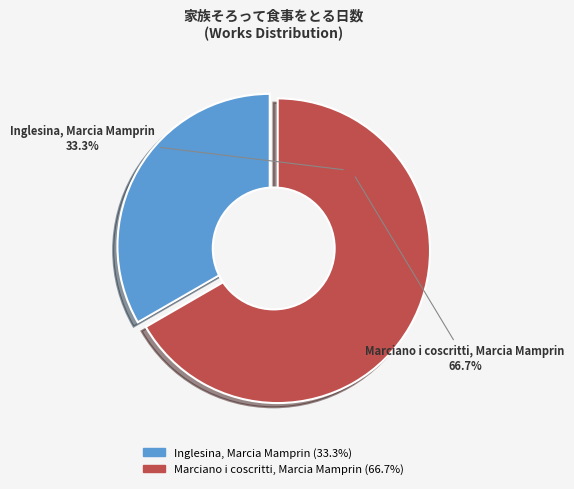

How many slices are in this pie chart?

2